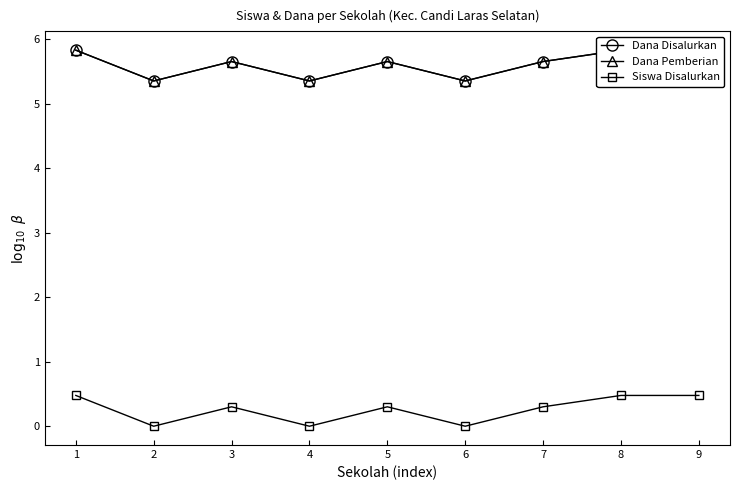

Which series has the largest range (max minus min)?

Dana Disalurkan